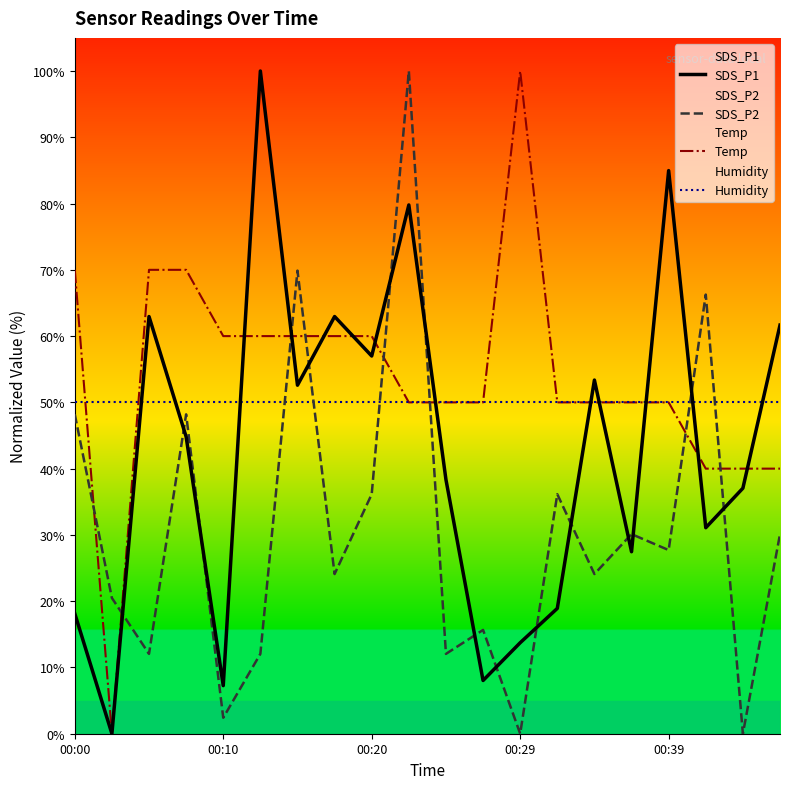

Count the number of data series in this chart.

4